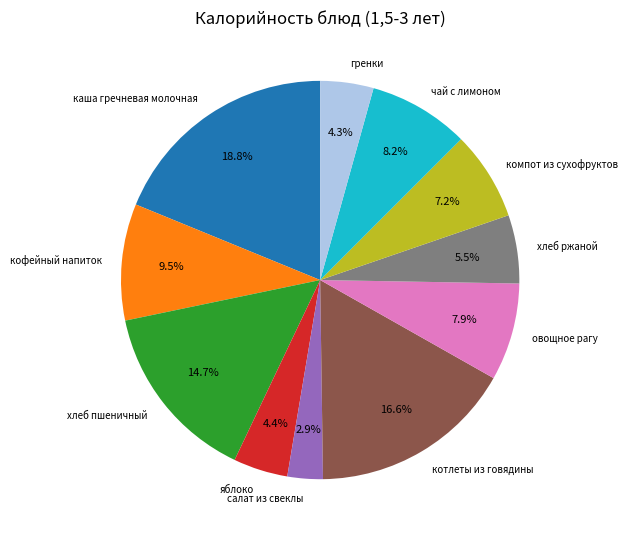

Is the sum of яблоко and каша гречневая молочная greater than half?

No